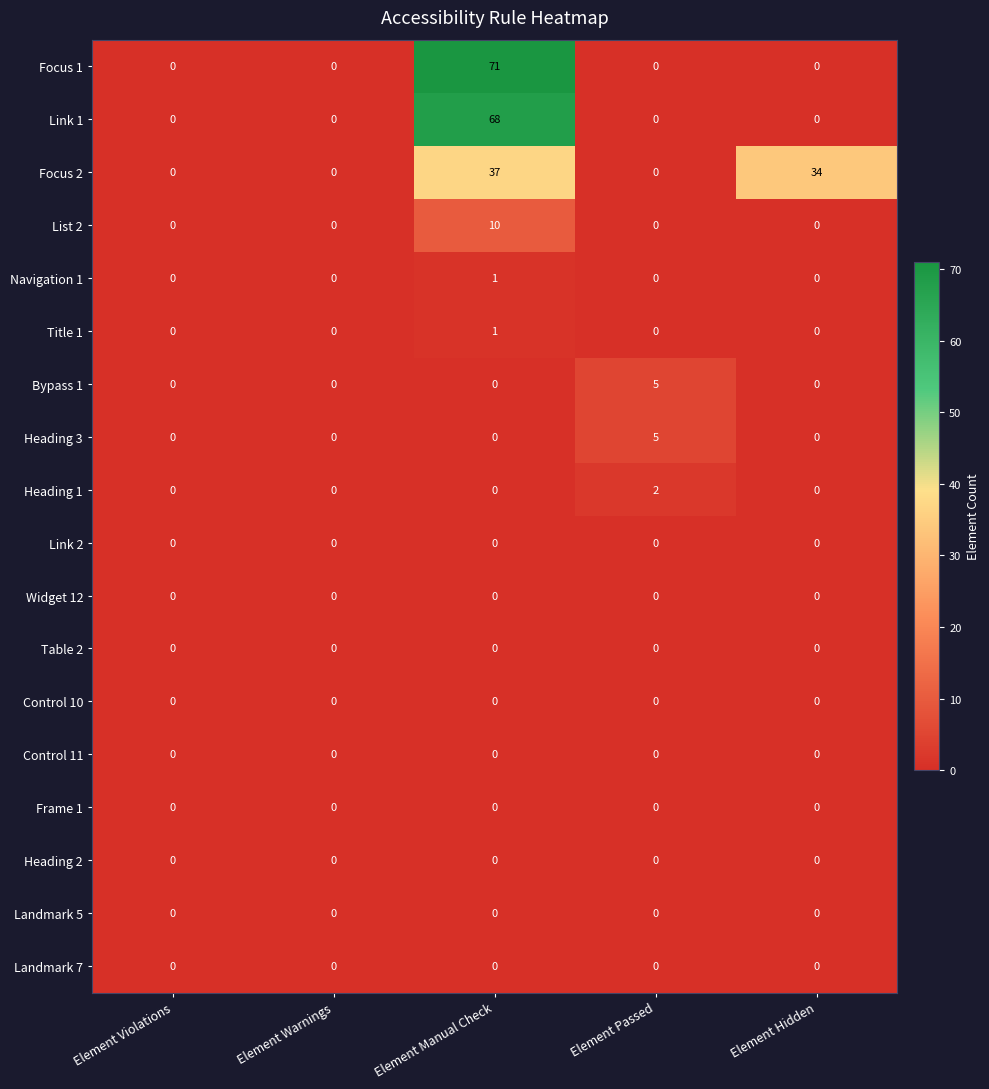

What is the difference between the maximum and minimum values in the List 2 series?

10